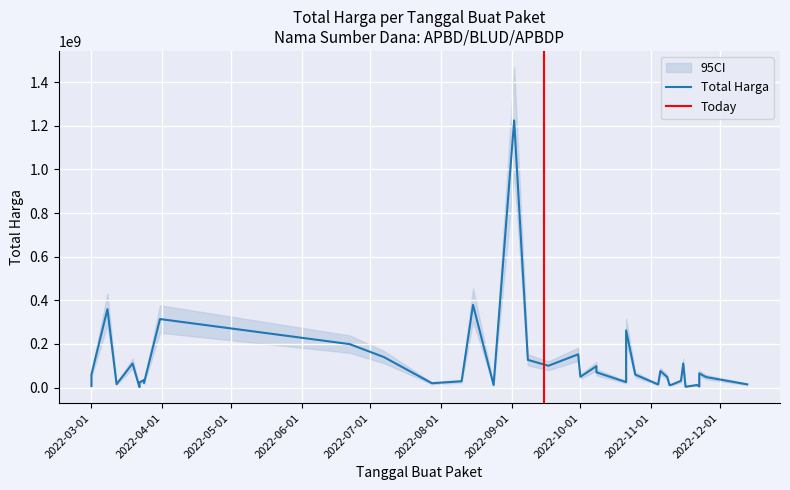

Rank the categories by value from lowest to highest.

2022-03-22, 2022-11-16, 2022-11-22, 2022-03-01, 2022-11-09, 2022-11-21, 2022-08-24, 2022-11-10, 2022-11-04, 2022-12-13, 2022-03-12, 2022-07-28, 2022-03-24, 2022-03-22, 2022-10-21, 2022-03-24, 2022-08-10, 2022-11-14, 2022-03-24, 2022-11-08, 2022-11-25, 2022-10-01, 2022-10-25, 2022-03-01, 2022-11-22, 2022-10-08, 2022-11-05, 2022-10-08, 2022-09-17, 2022-11-15, 2022-03-19, 2022-09-08, 2022-07-07, 2022-09-30, 2022-06-22, 2022-10-21, 2022-03-31, 2022-03-08, 2022-08-15, 2022-09-02